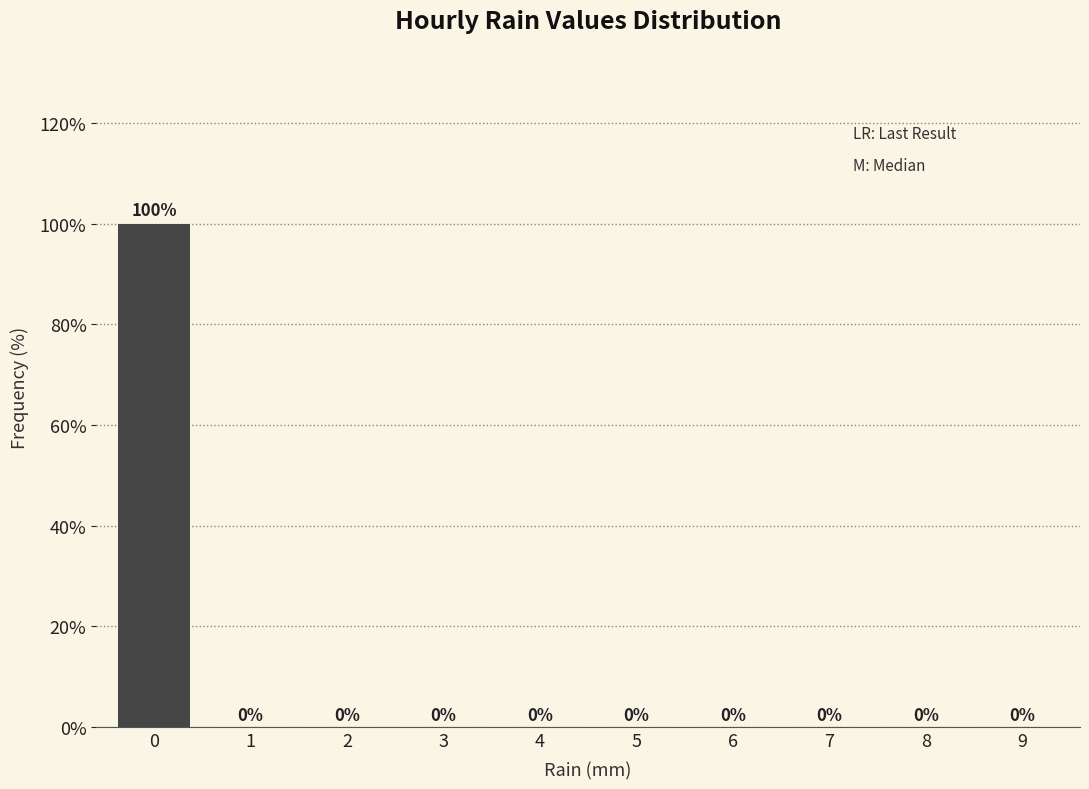

Reading left to right, what are all the values shown in this chart?

0=100	1=0	2=0	3=0	4=0	5=0	6=0	7=0	8=0	9=0